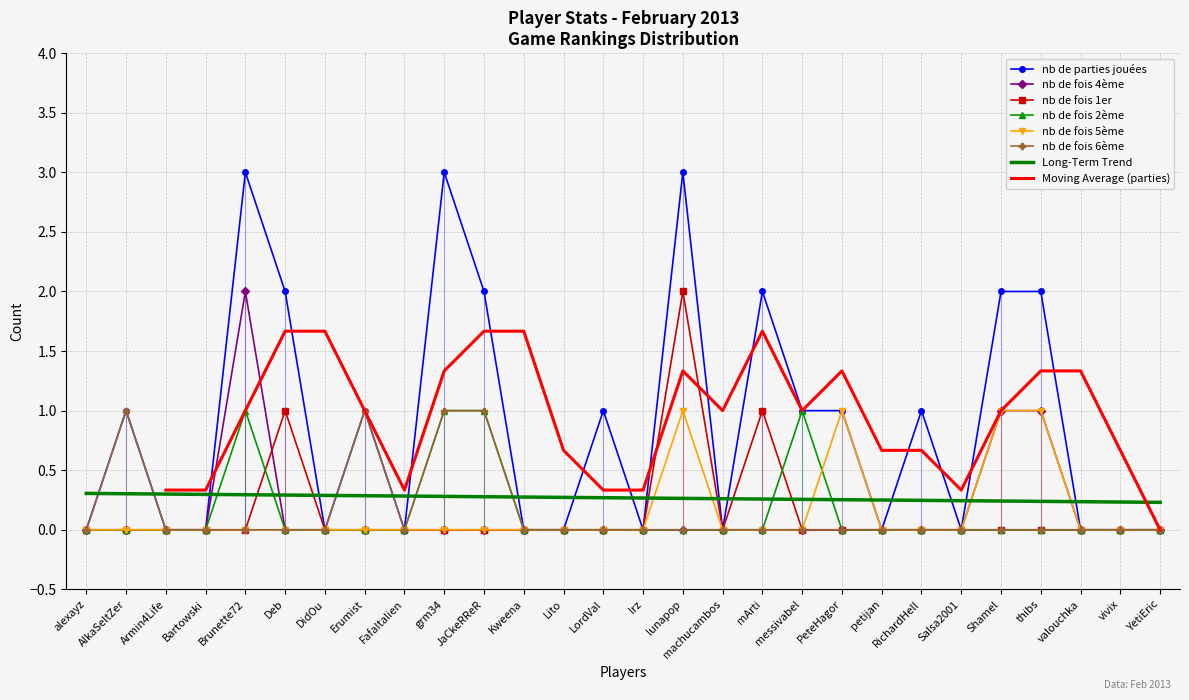

Between which two adjacent categories do nb de fois 1er and nb de fois 2ème first intersect?

Brunette72 and Deb